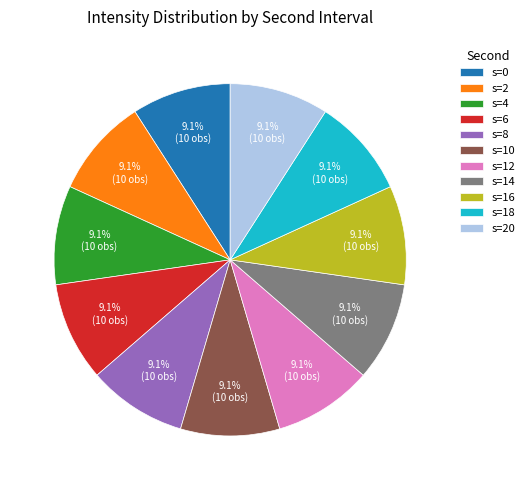

Does s=8 account for over 50% of the chart?

No